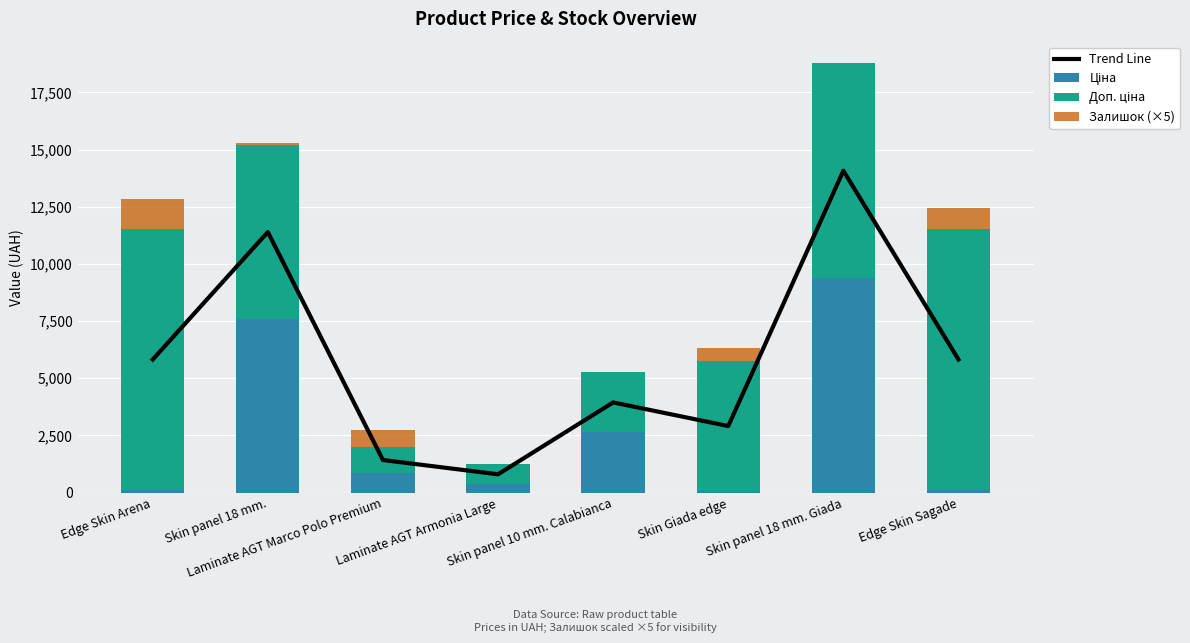

How many categories are shown in the chart?

8